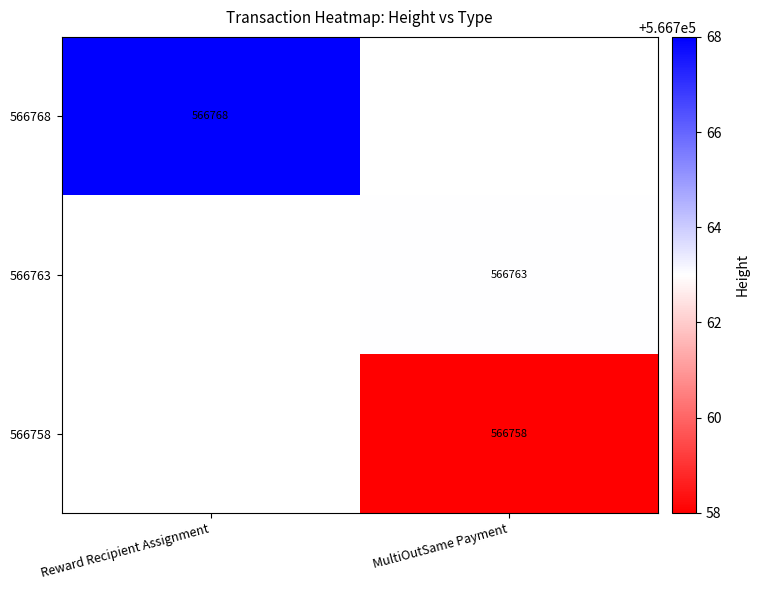

Which has a higher value, Reward Recipient Assignment or MultiOutSame Payment?

MultiOutSame Payment